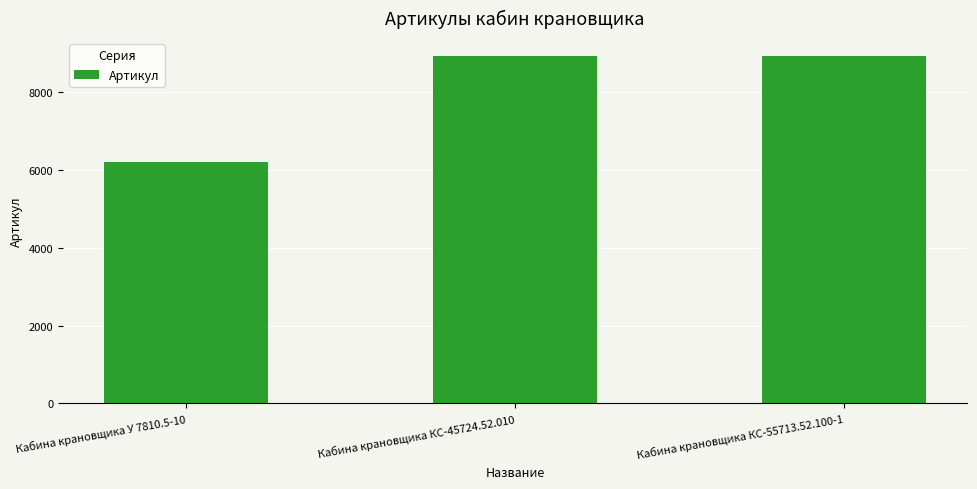

What is the difference between the values at Кабина крановщика КС-55713.52.100-1 and Кабина крановщика У 7810.5-10?

2748